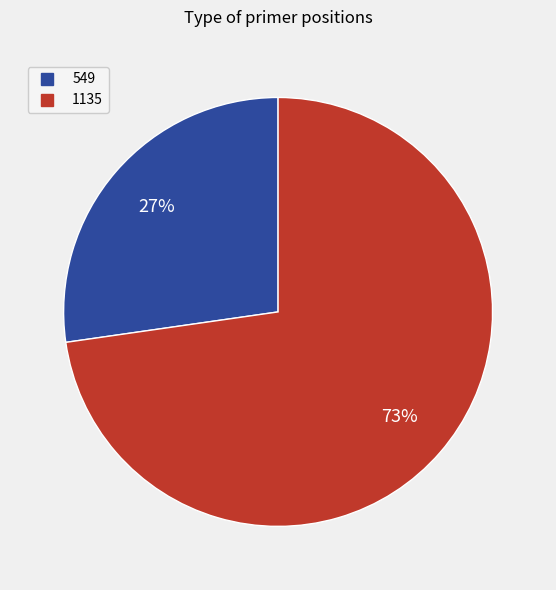

Between 549 and 1135, which is larger?

1135